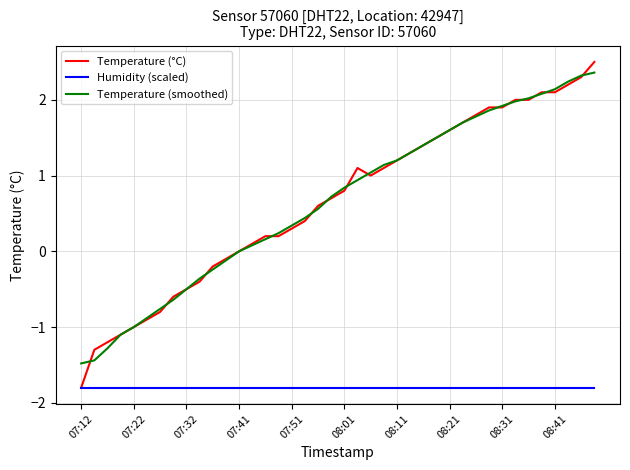

True or false: Temperature (smoothed) and Humidity (scaled) cross at least once.

False